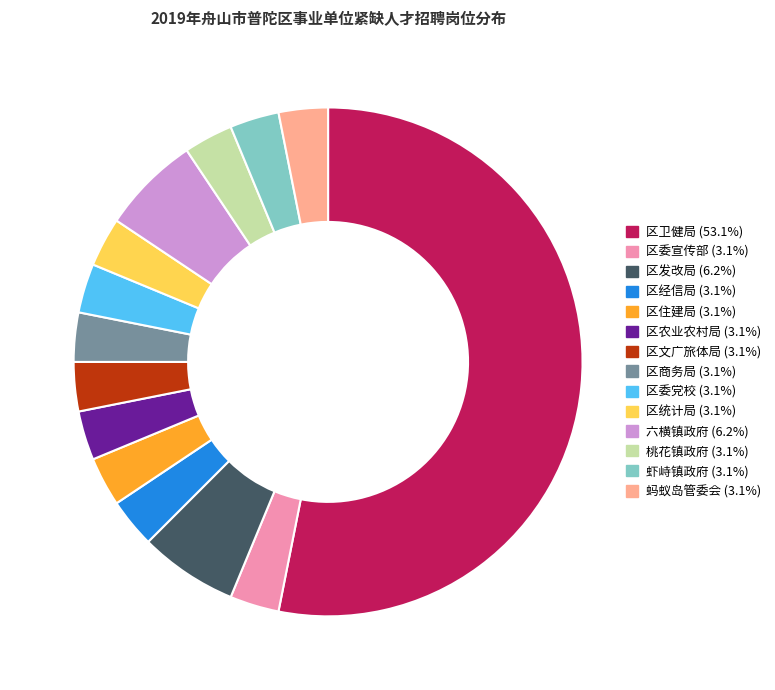

Approximately how many times larger is the value at 区卫健局 compared to 区统计局?

17.0